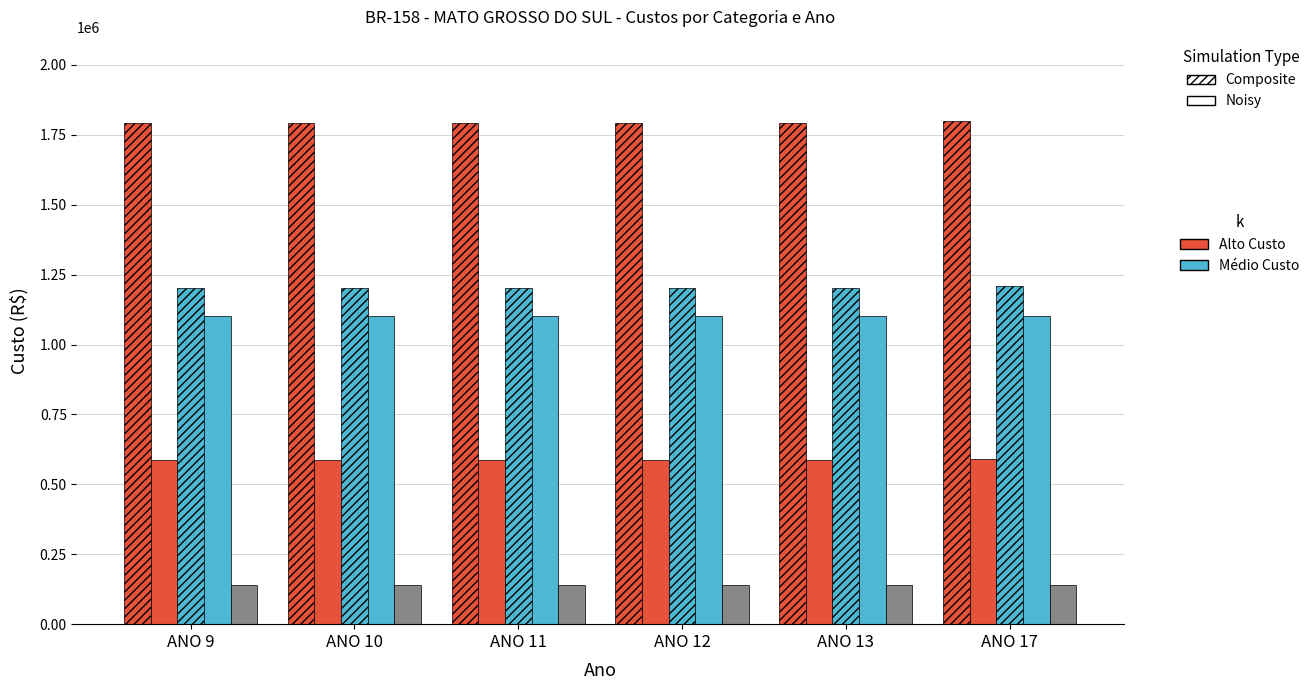

Does the chart contain any negative values?

No